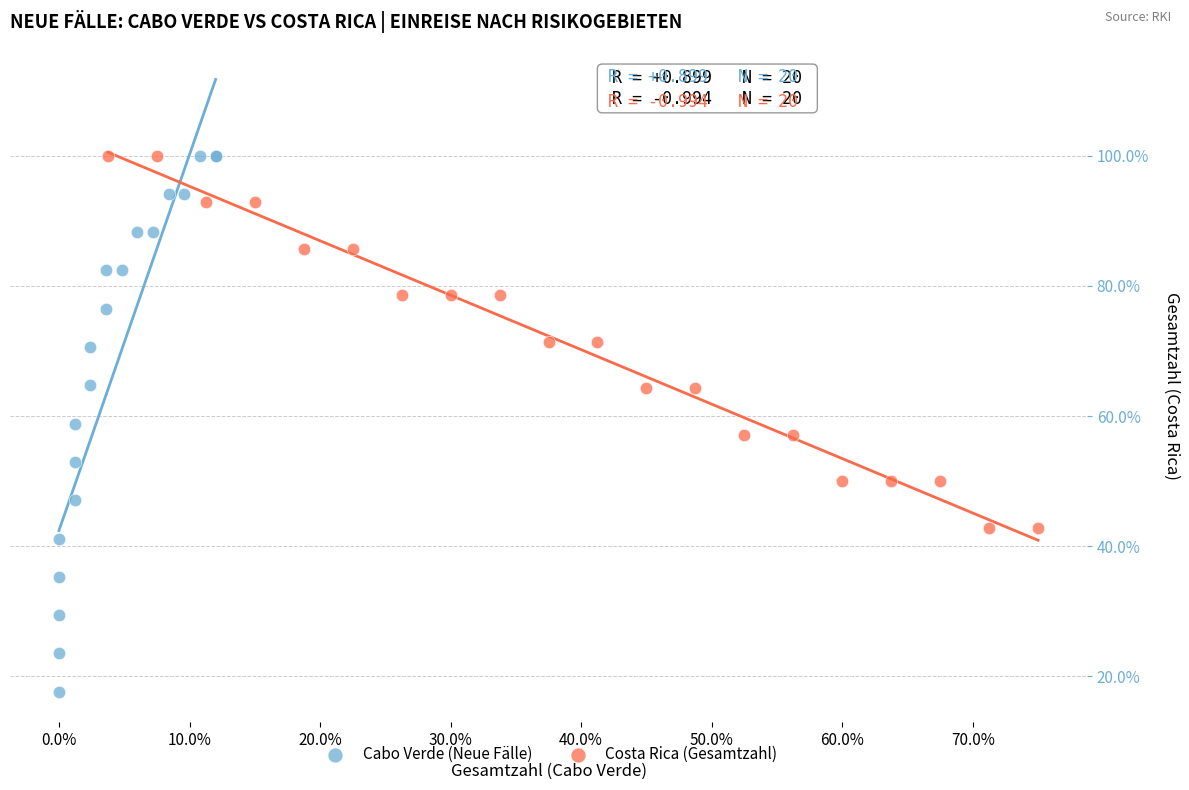

Which series reaches the minimum Y coordinate?

Cabo Verde (Neue Fälle)